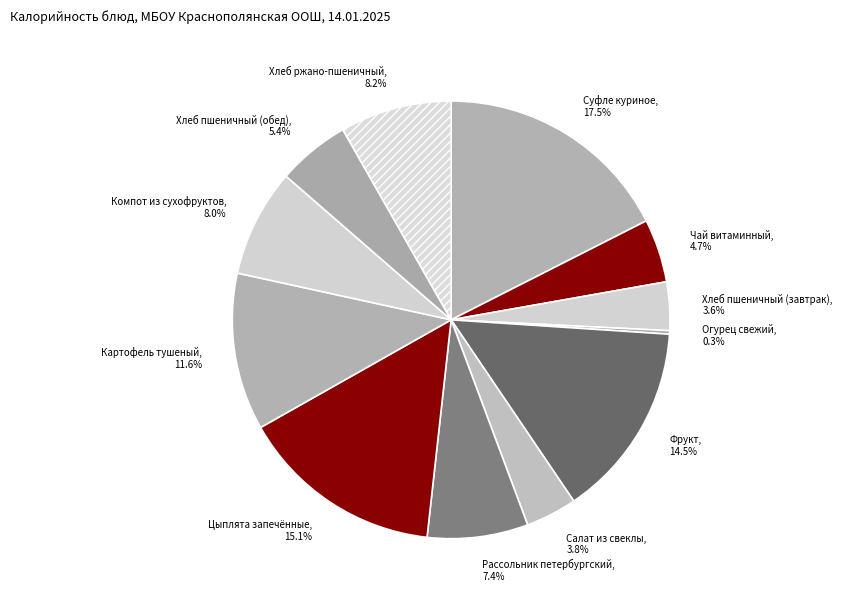

To the nearest percent, what is the combined percentage of Картофель тушеный and Компот из сухофруктов?

20%